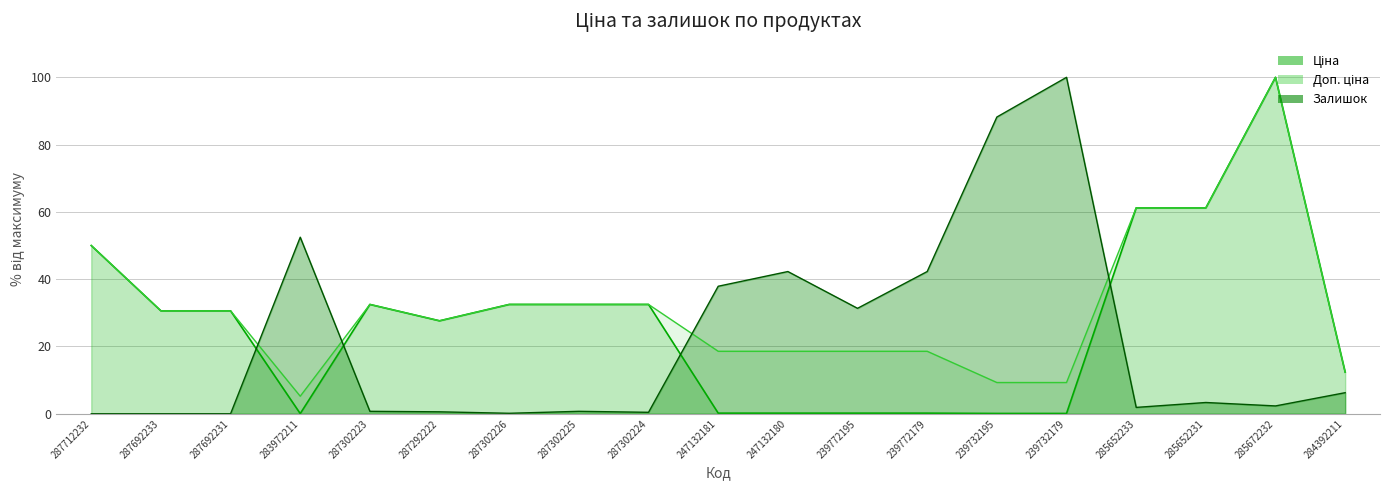

How many interior local valleys does the Доп. ціна series have?

2